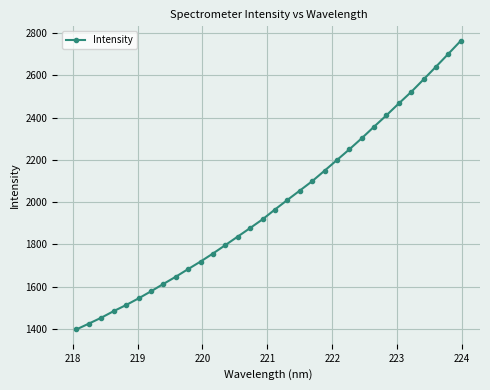

What is the smallest value displayed?

1397.2